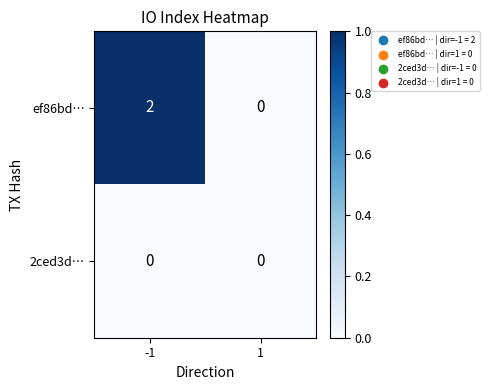

At which category is the sum across all series the highest?

-1